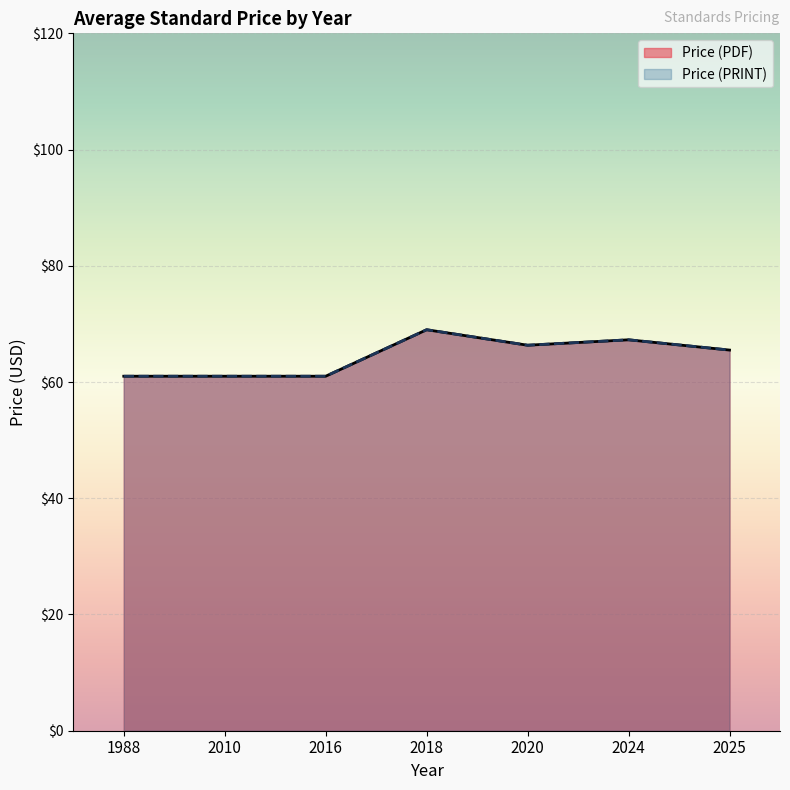

What is the minimum value for Price (PRINT)?

61